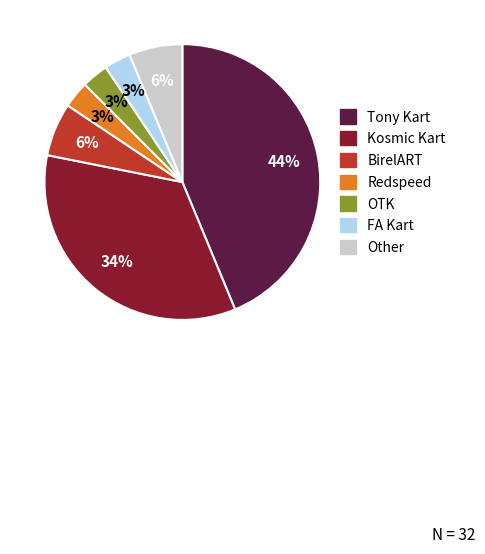

Does any single category account for the majority?

No